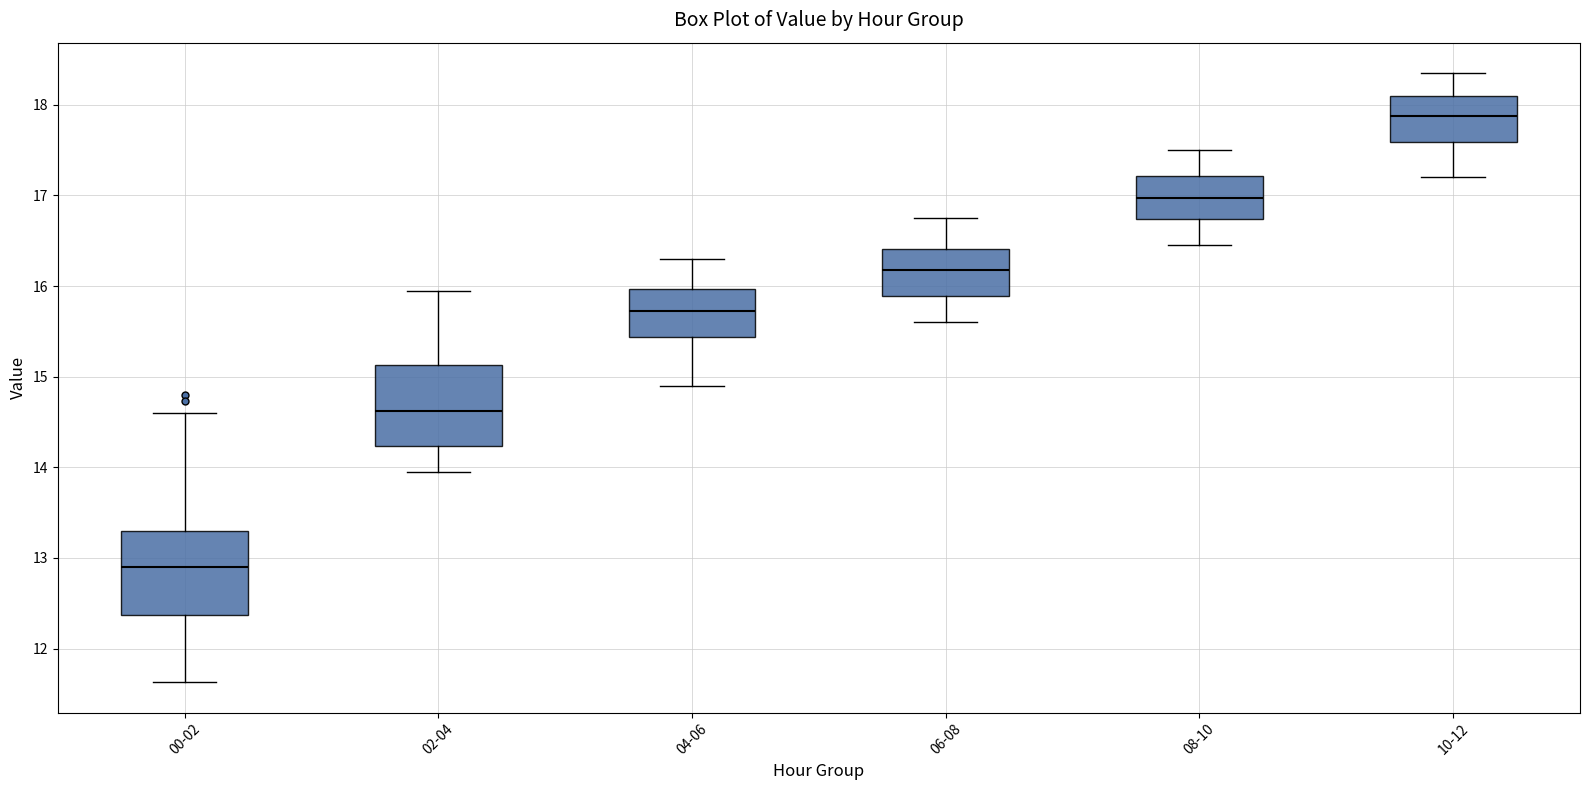

Which box has the lowest median line?

00-02